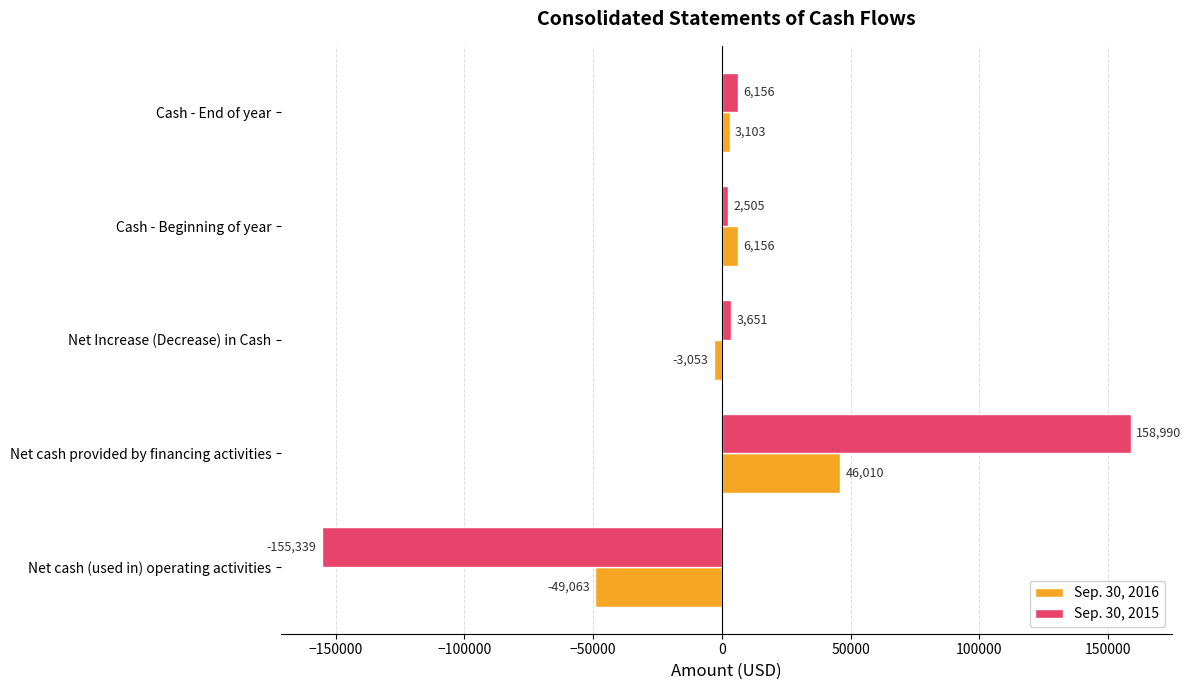

At which label does Sep. 30, 2015 reach its peak?

Net cash provided by financing activities